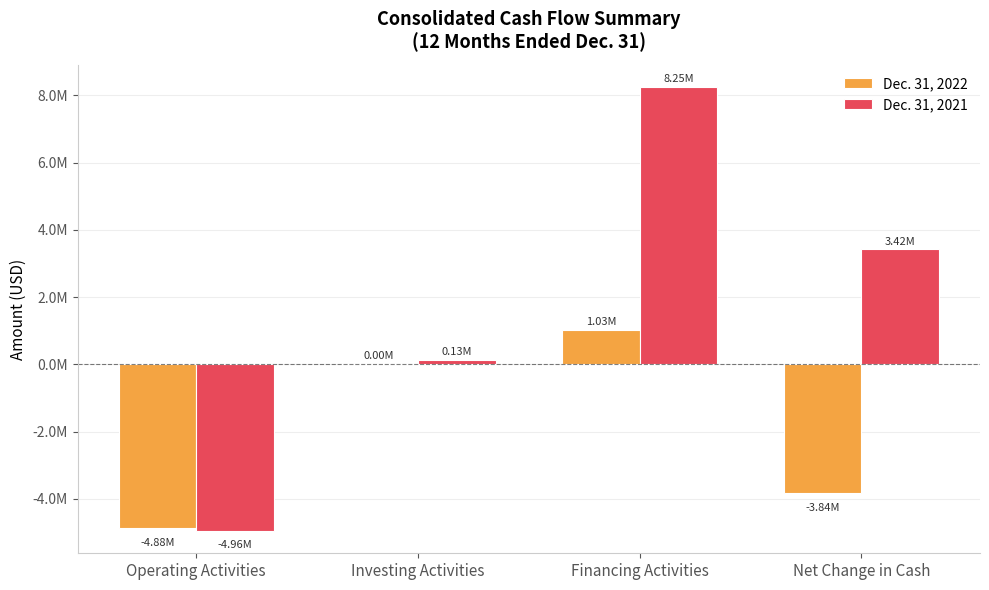

What are all the series names shown in the legend?

Dec. 31, 2022, Dec. 31, 2021